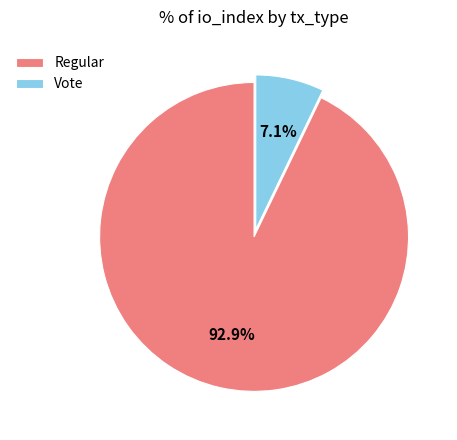

True or false: Regular accounts for 99% of the total.

False